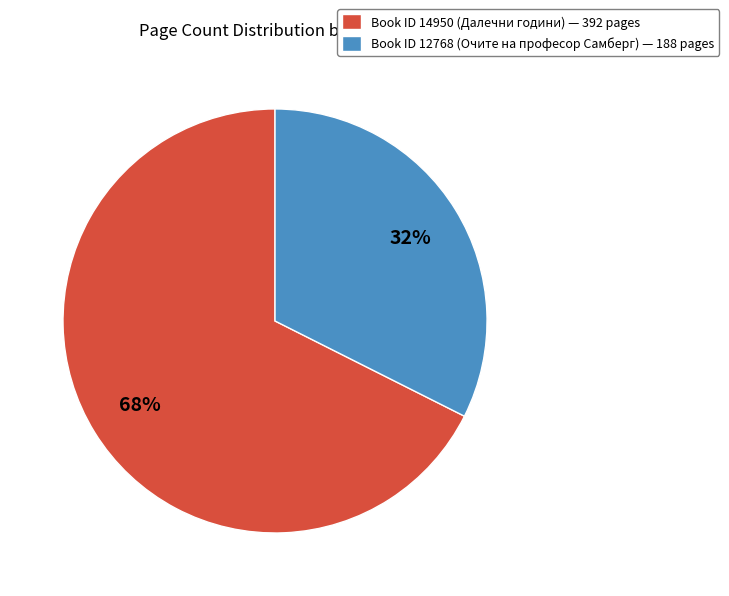

To the nearest percent, what is the average slice percentage?

50%